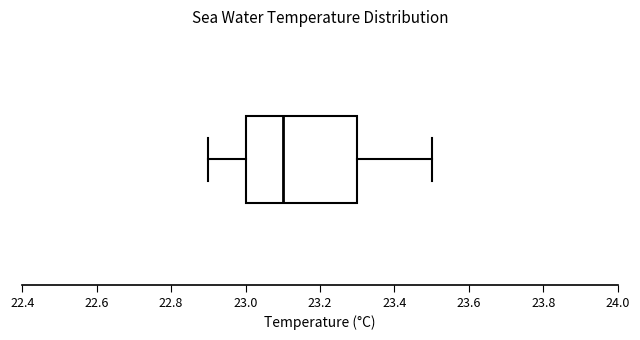

Read this box plot against the x-axis: the position of the median line, the range covered by the box, and the ends of both whiskers. The values are not printed on the chart, so give them approximately, as read against the axis.

median 23.1, box 23.0 to 23.3, whiskers 22.9 to 23.5